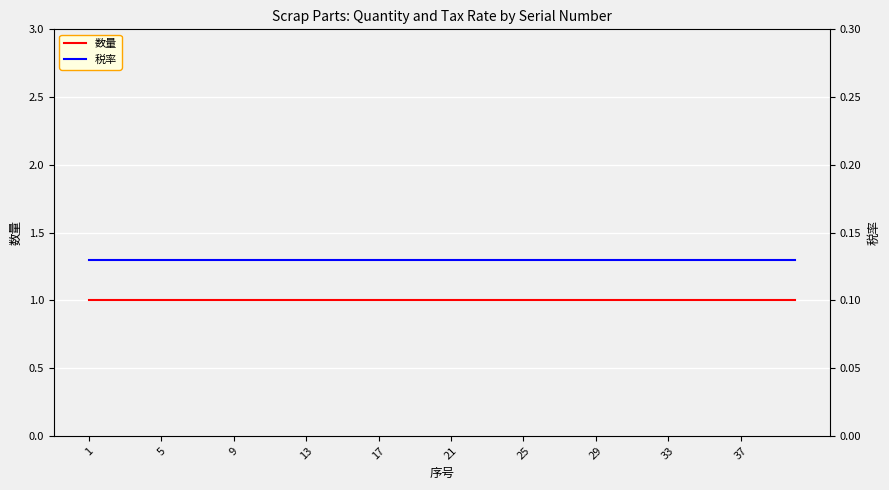

Rank the series by their average value, from lowest to highest.

税率, 数量